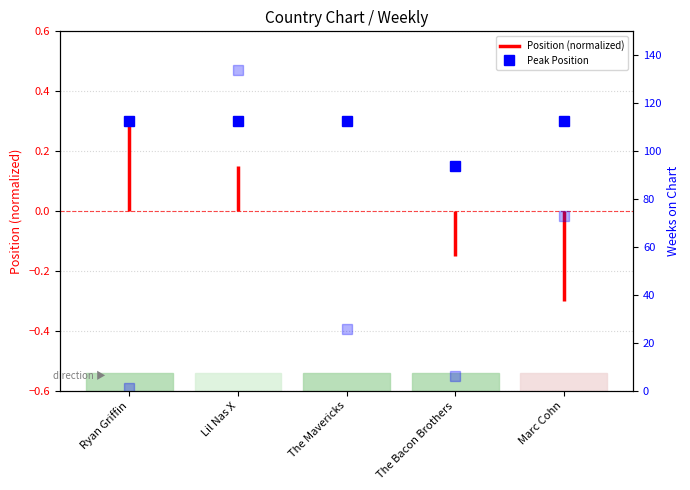

What is the minimum value shown in the chart?

1